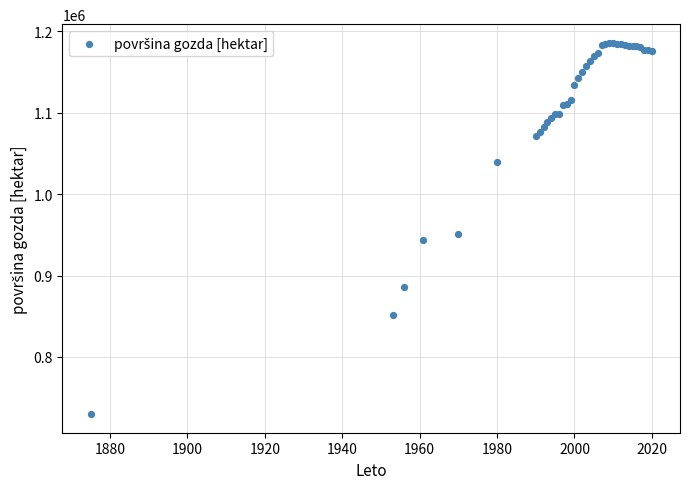

What Y value in the scatter plot is closest to 957910?

951484.0